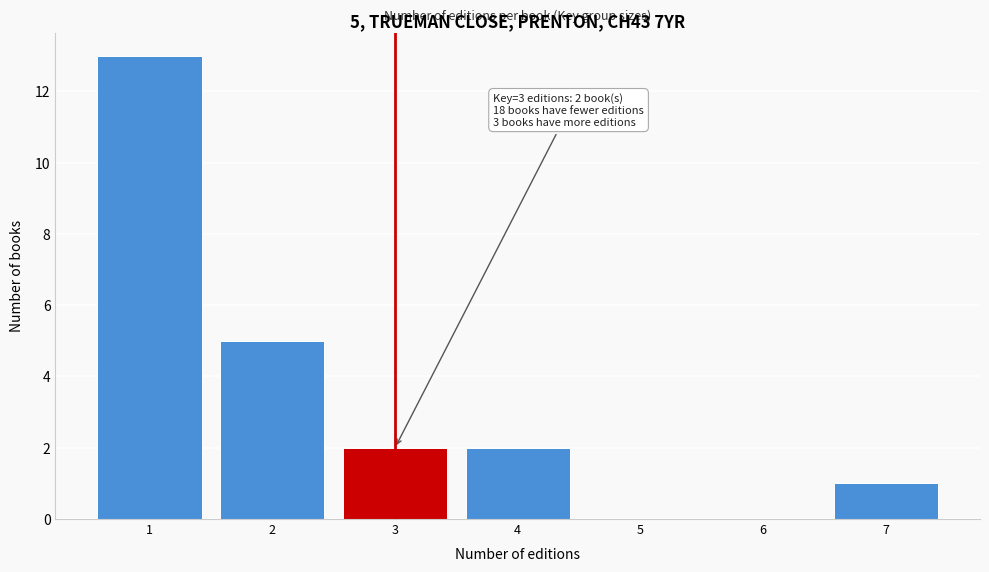

Reading right to left, list all the values displayed in this chart.

7=1	6=0	5=0	4=2	3=2	2=5	1=13